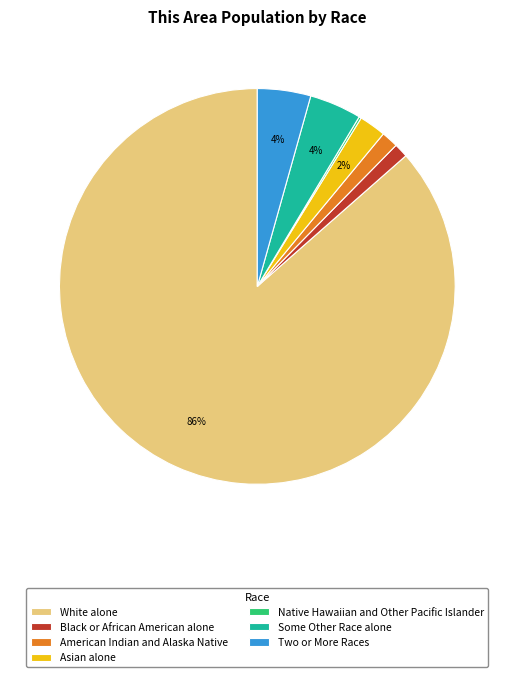

Does any single category account for the majority?

Yes